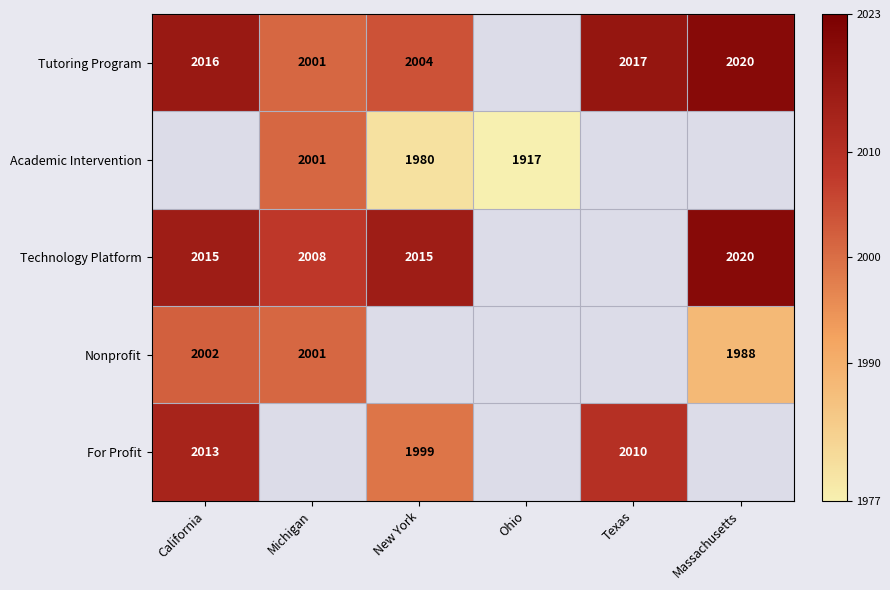

The value of Academic Intervention at Ohio is 2874.2. True or false?

False